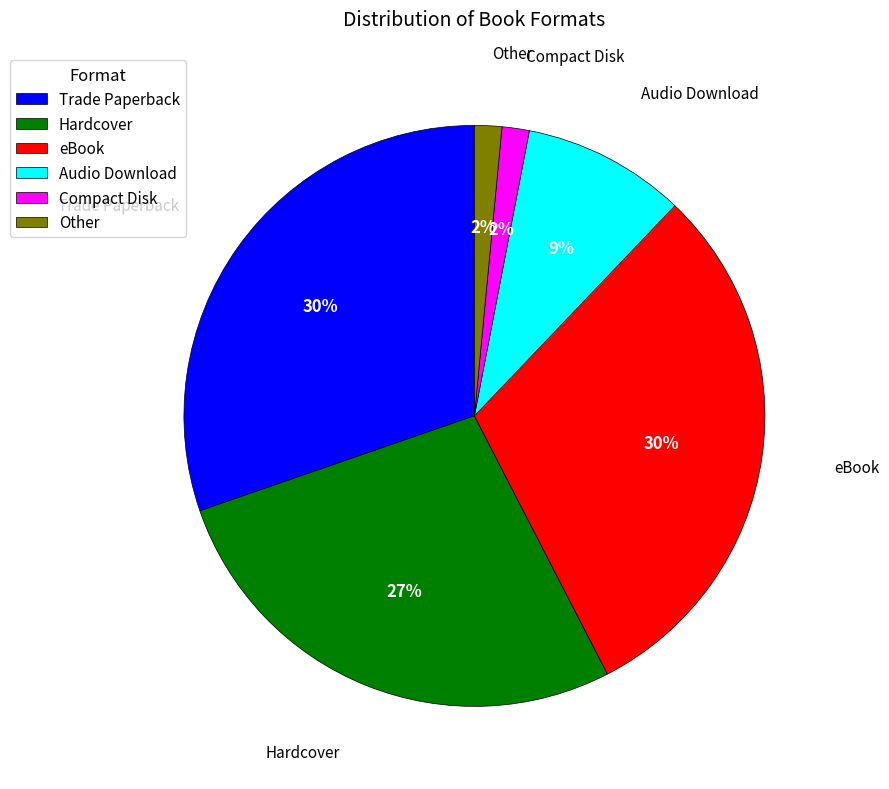

The Trade Paperback slice represents 30% of the pie. True or false?

True